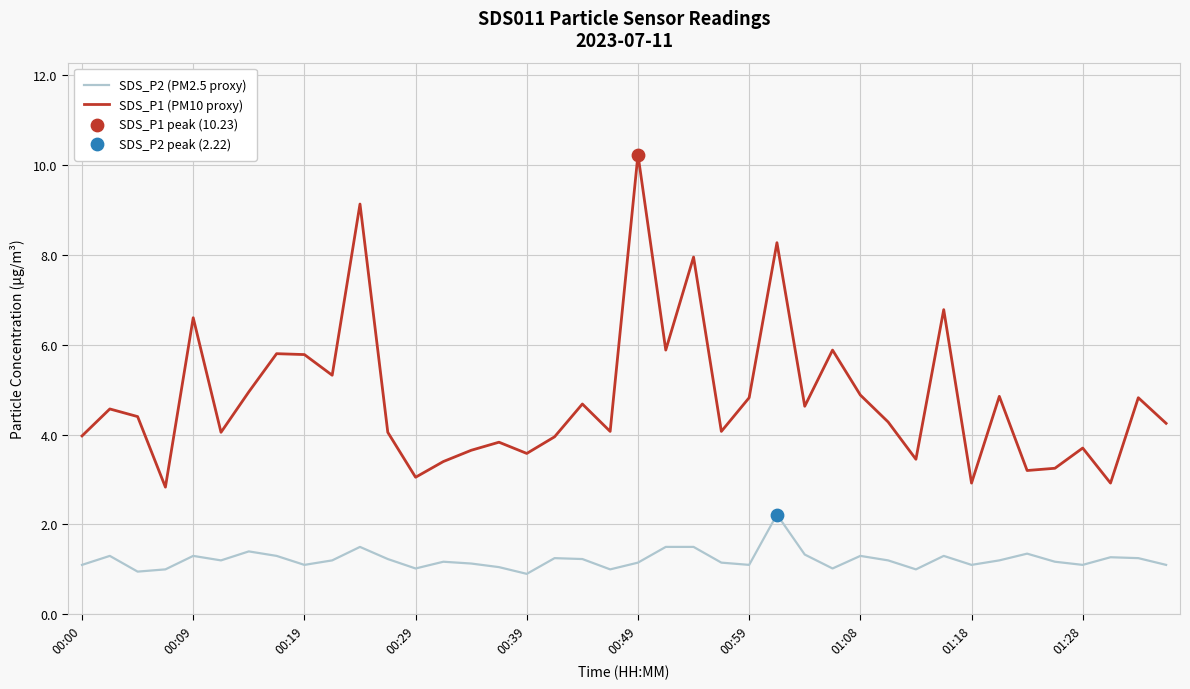

Rank the series by their average value, from highest to lowest.

SDS_P1 (PM10 proxy), SDS_P2 (PM2.5 proxy)